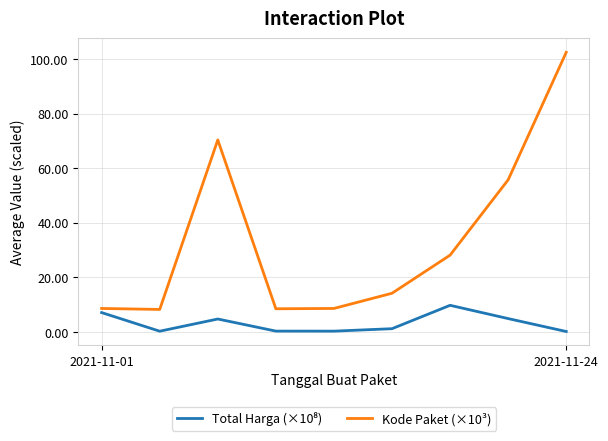

What is the maximum value for Kode Paket (×10³)?

102.6